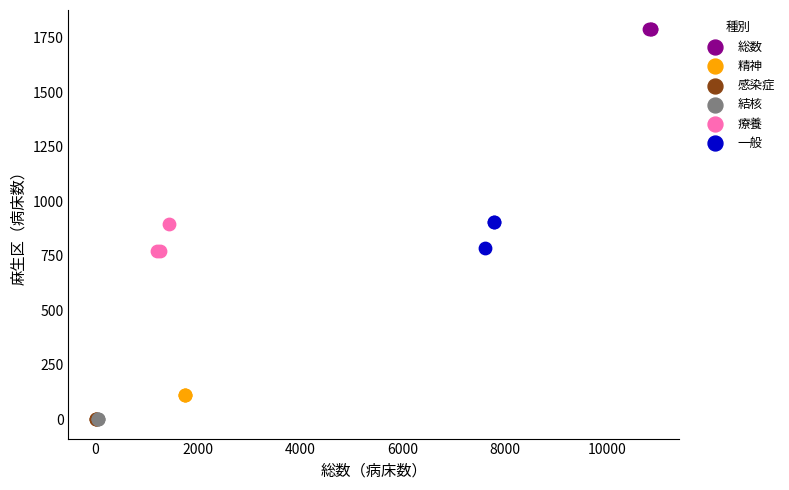

Which series contains the highest Y value?

総数